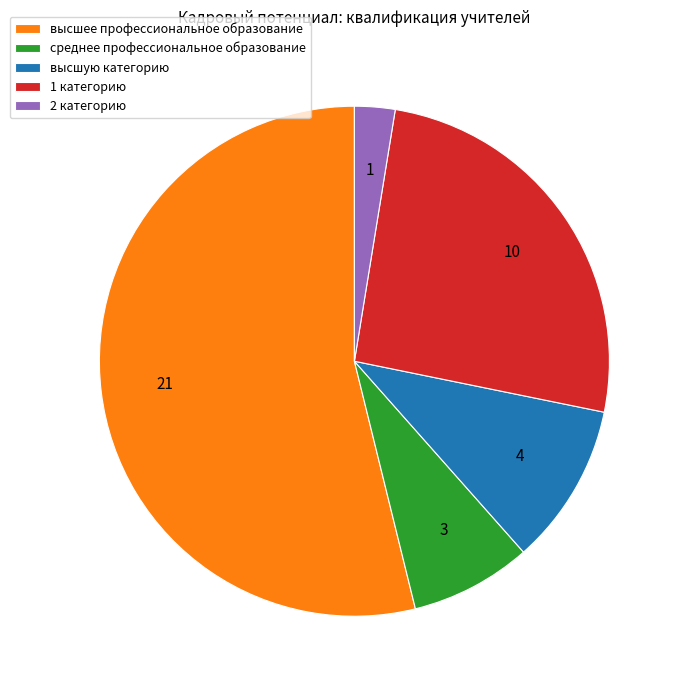

Which category has the smallest portion of the pie?

2 категорию